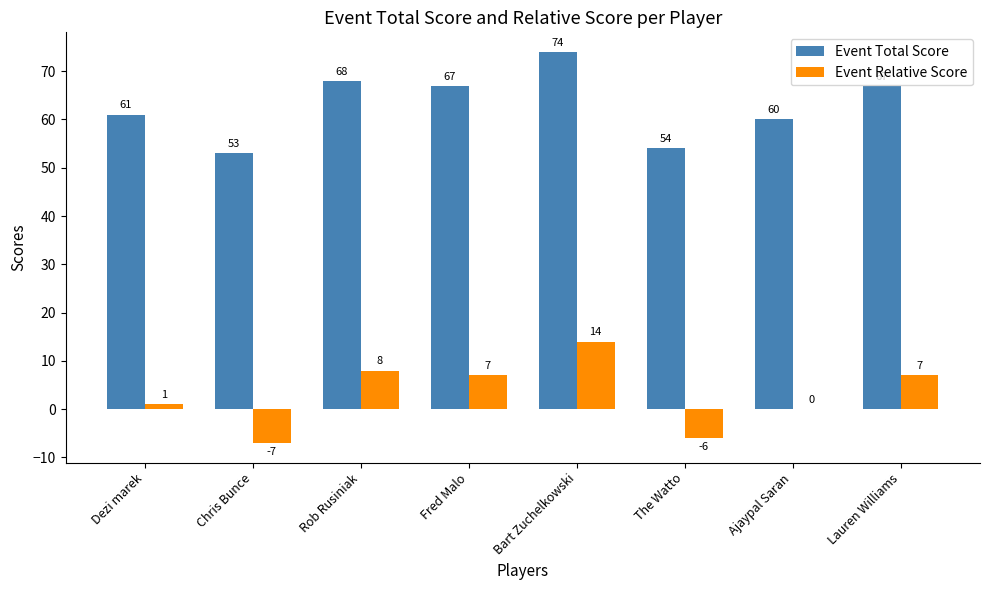

Where does the Event Relative Score series first go above 7?

Rob Rusiniak